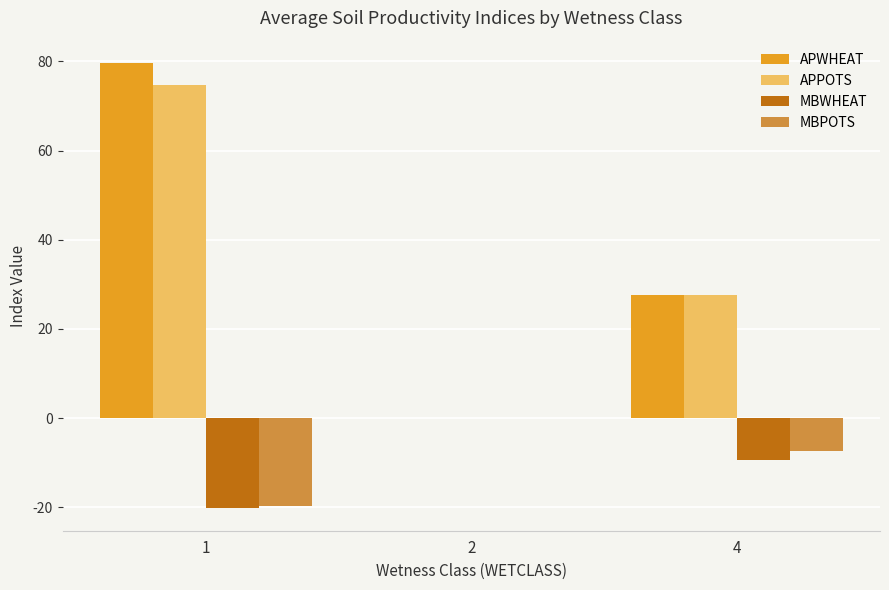

What is the greatest value displayed?

79.7